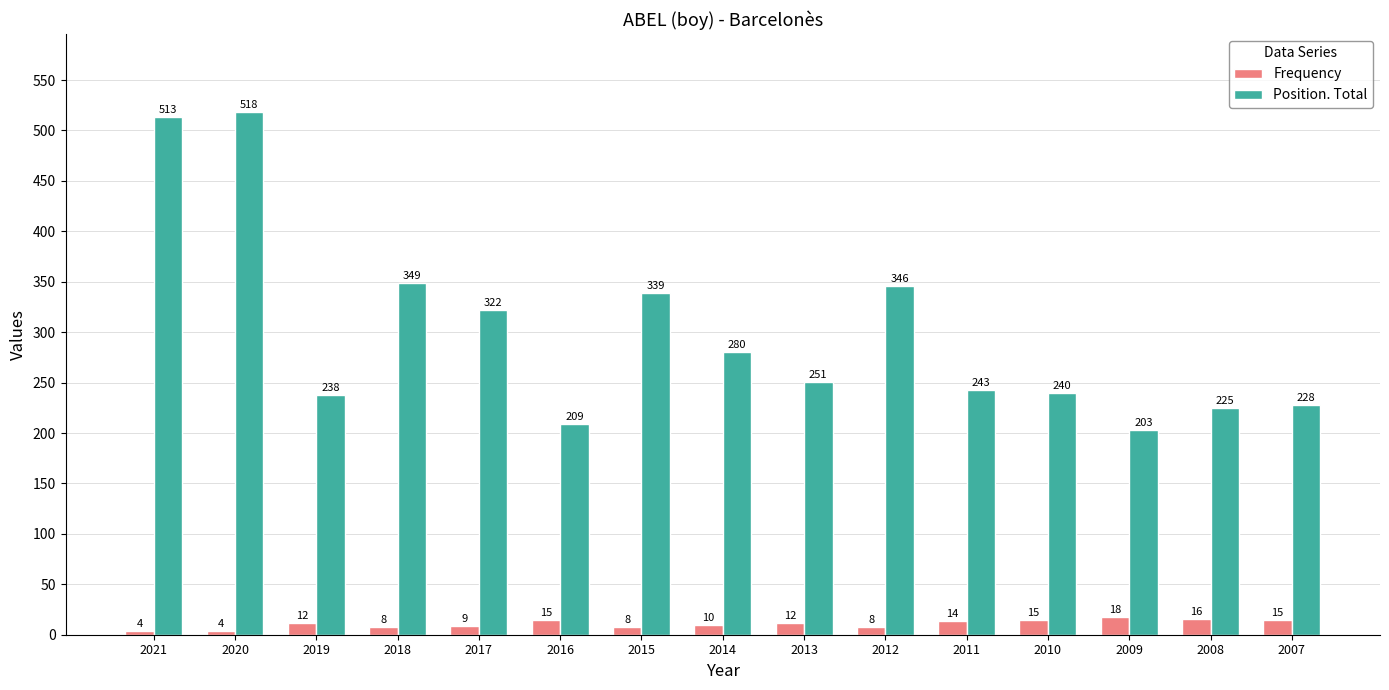

What is the sum of the Position. Total values at 2020 and 2011?

761